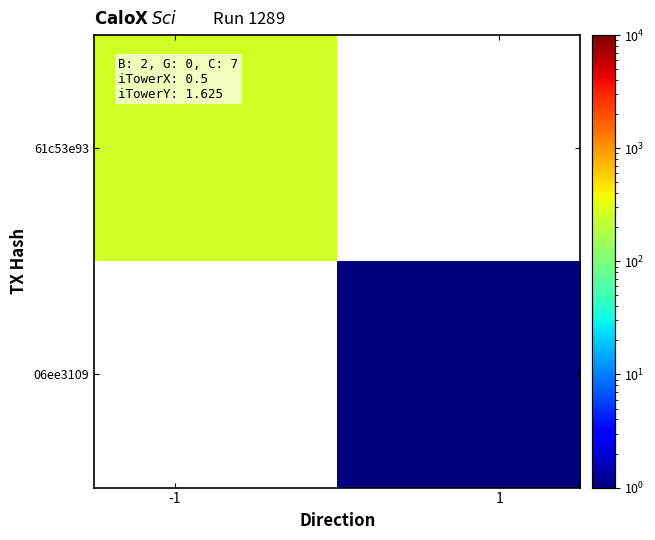

Rank the series by their average value, from highest to lowest.

61c53e93, 06ee3109